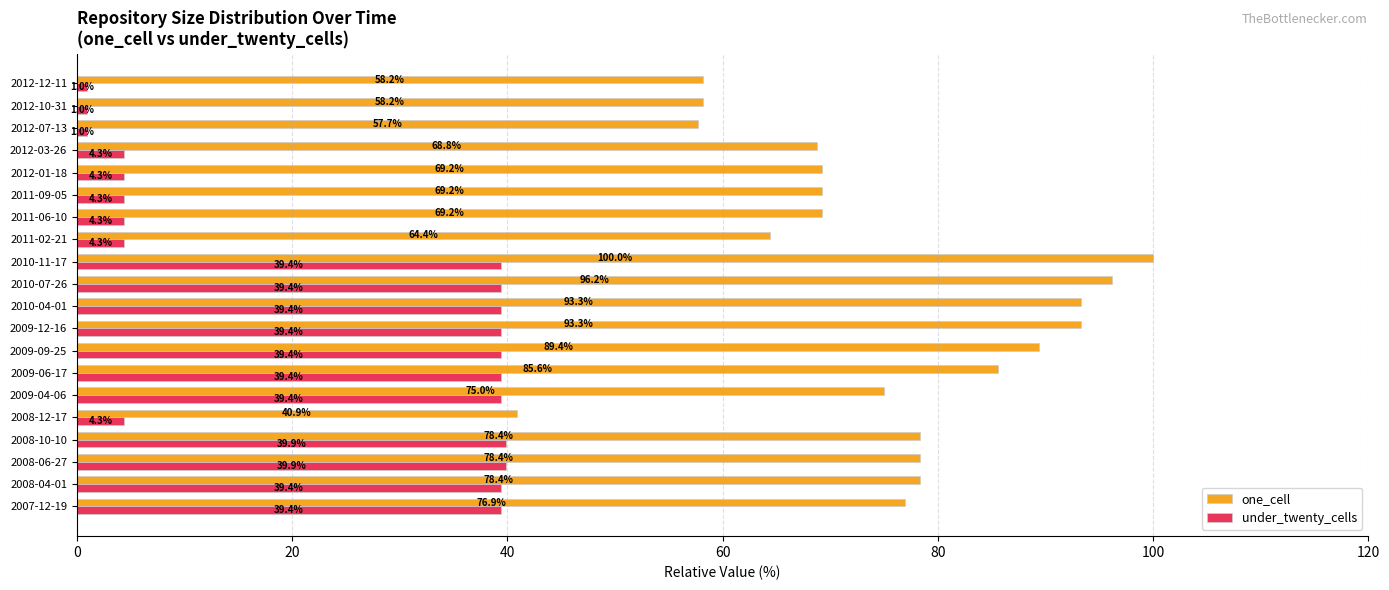

Which category has the highest value in the one_cell series?

2010-11-17